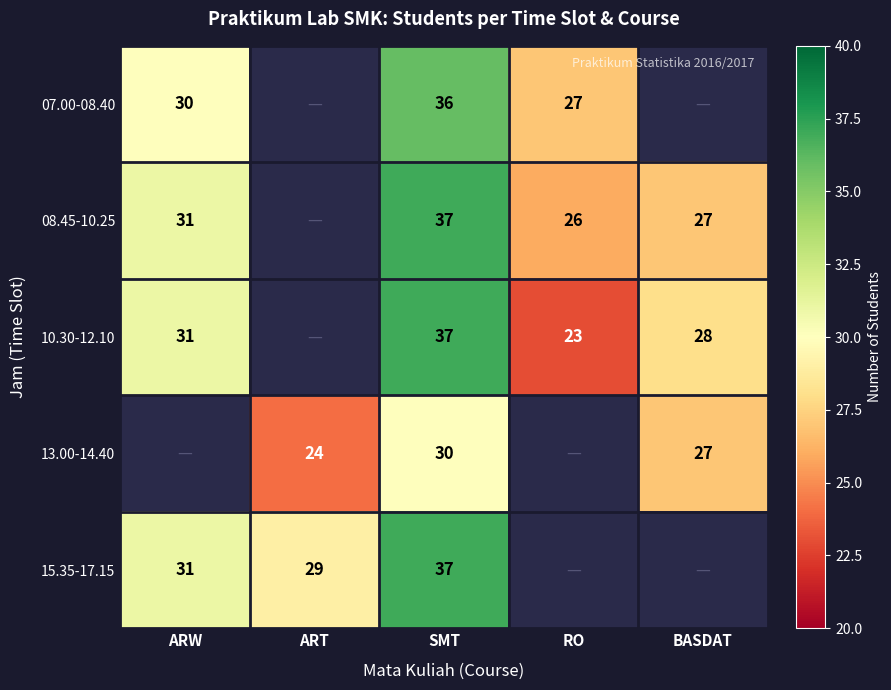

True or false: 15.35-17.15 has a value of 54 at ARW.

False